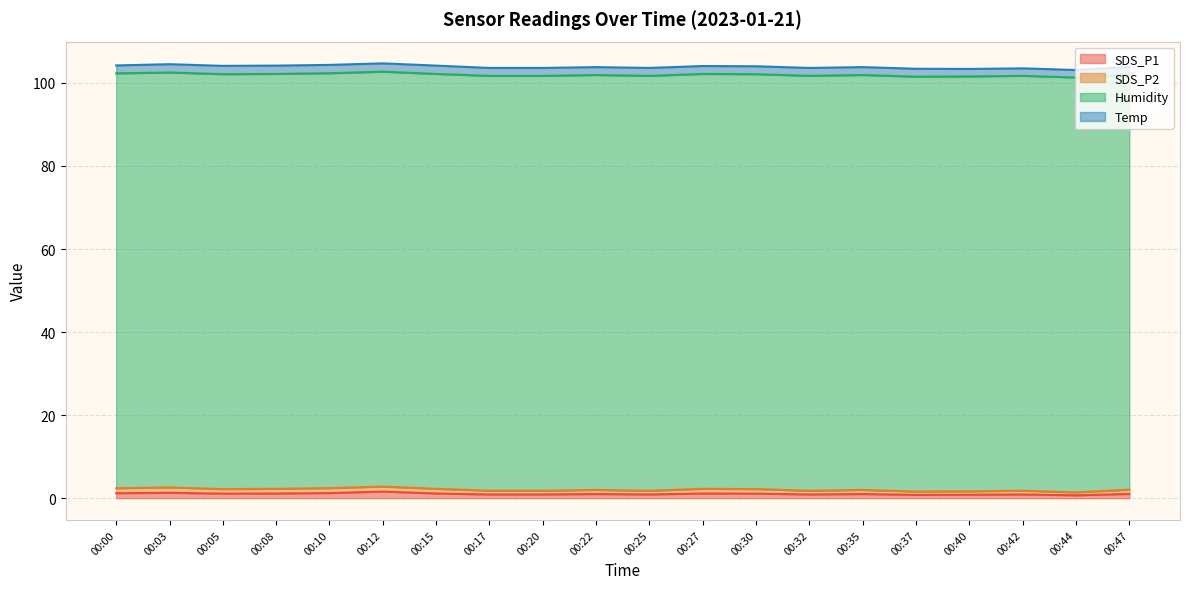

True or false: SDS_P1 and Humidity cross at least once.

False